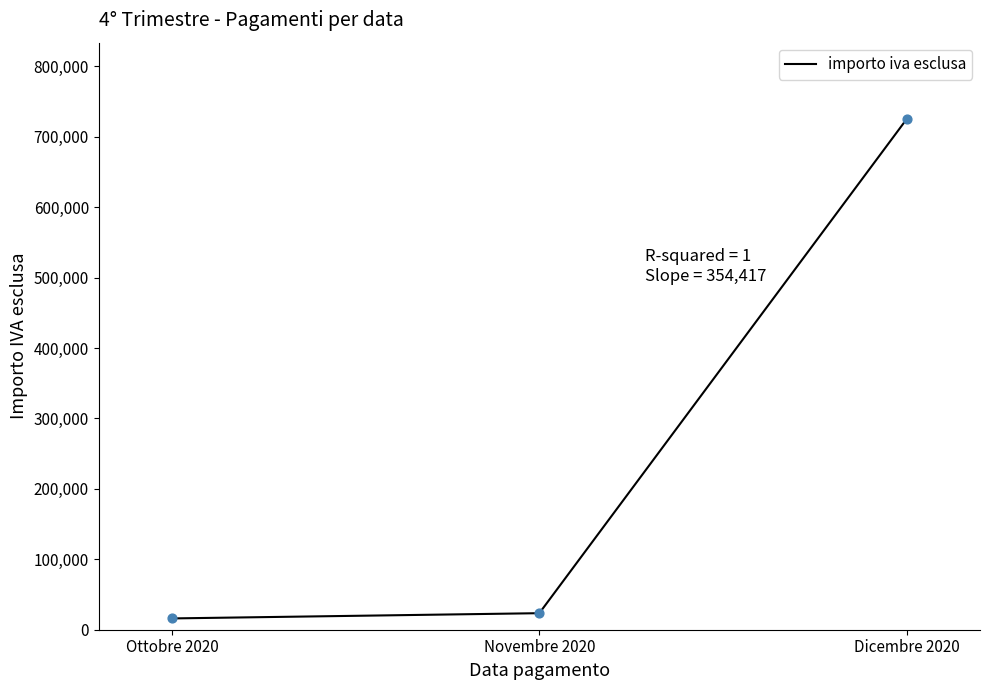

What is the change in value from Ottobre 2020 to Novembre 2020?

+7441.4